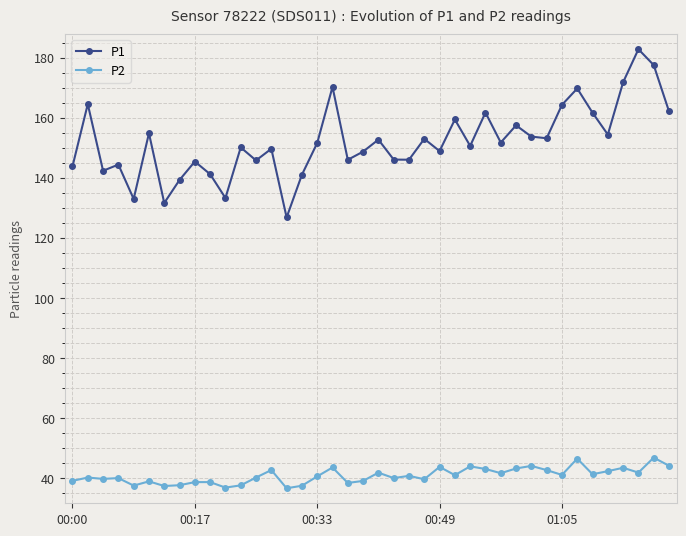

Rank the series by their maximum value, from lowest to highest.

P2, P1